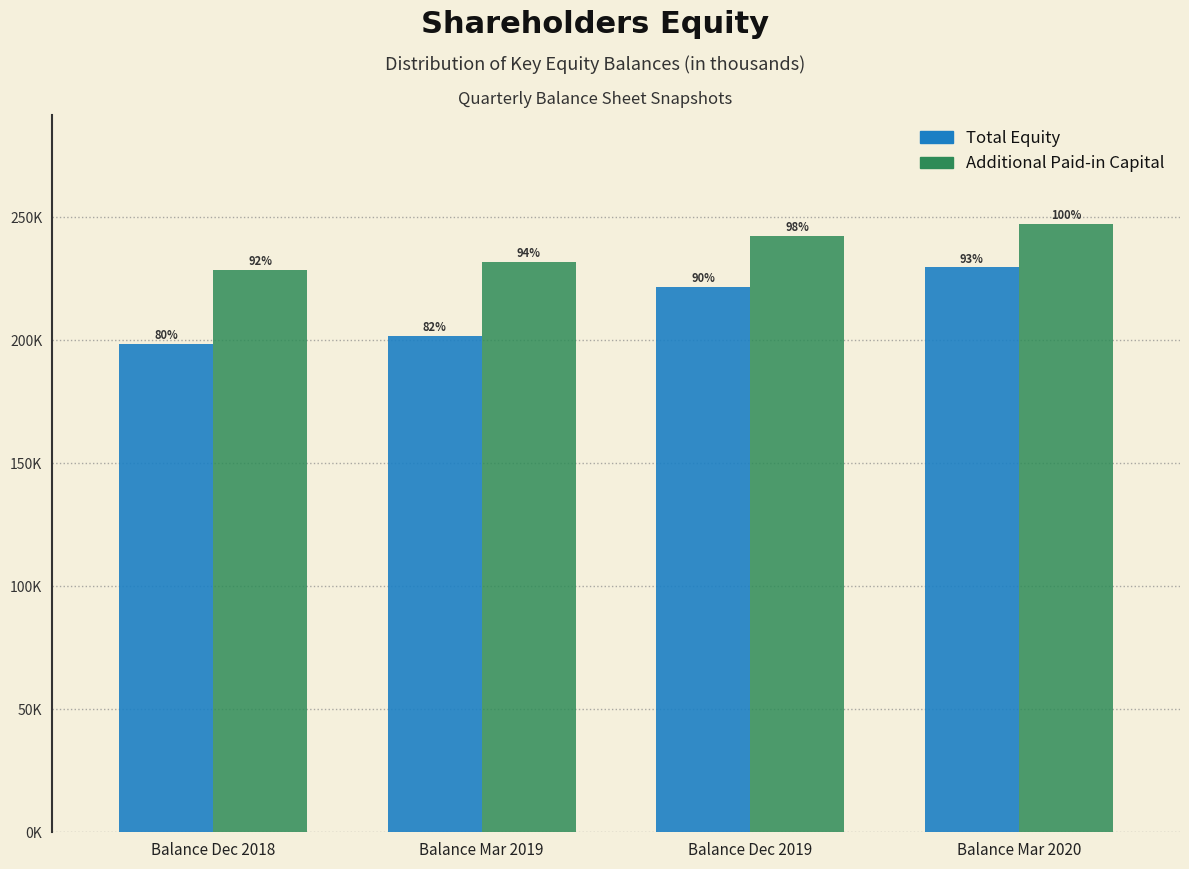

What are all the series names shown in the legend?

Total Equity, Additional Paid-in Capital